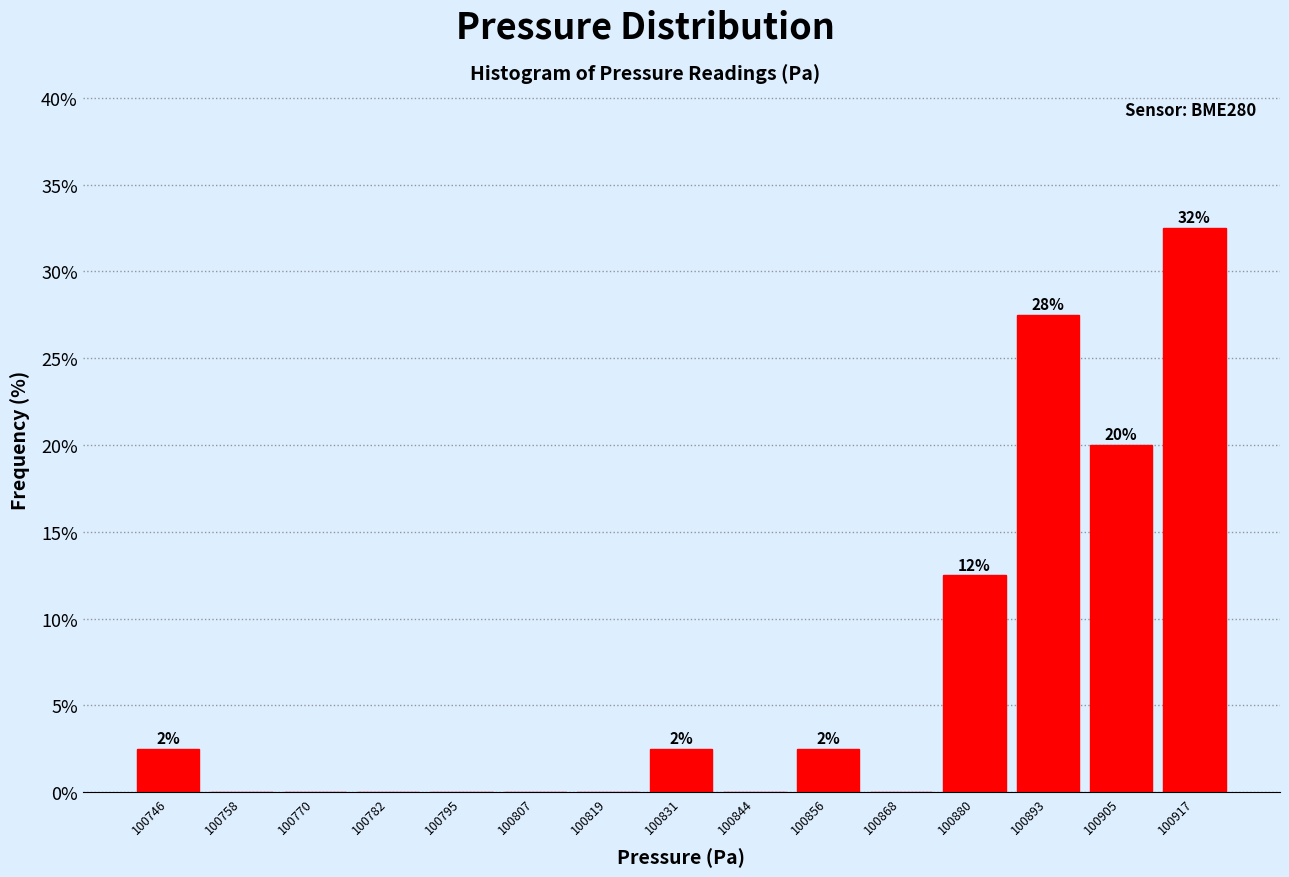

Over which range of the x-axis is the bar tallest?

100912 to 100924